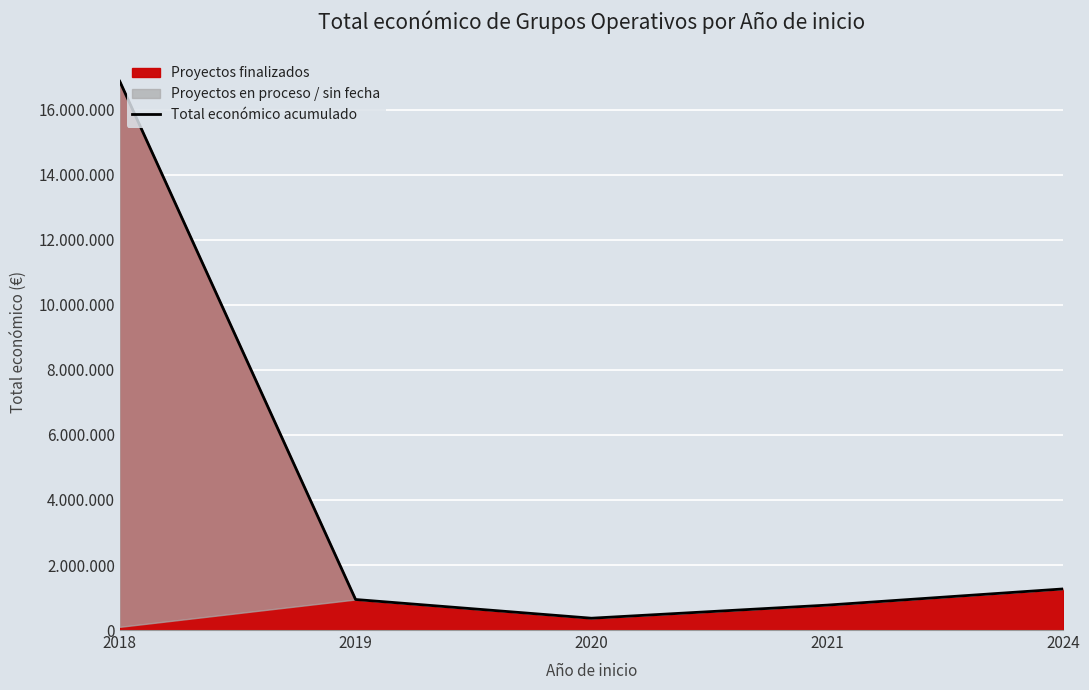

What is the average value?

4042899